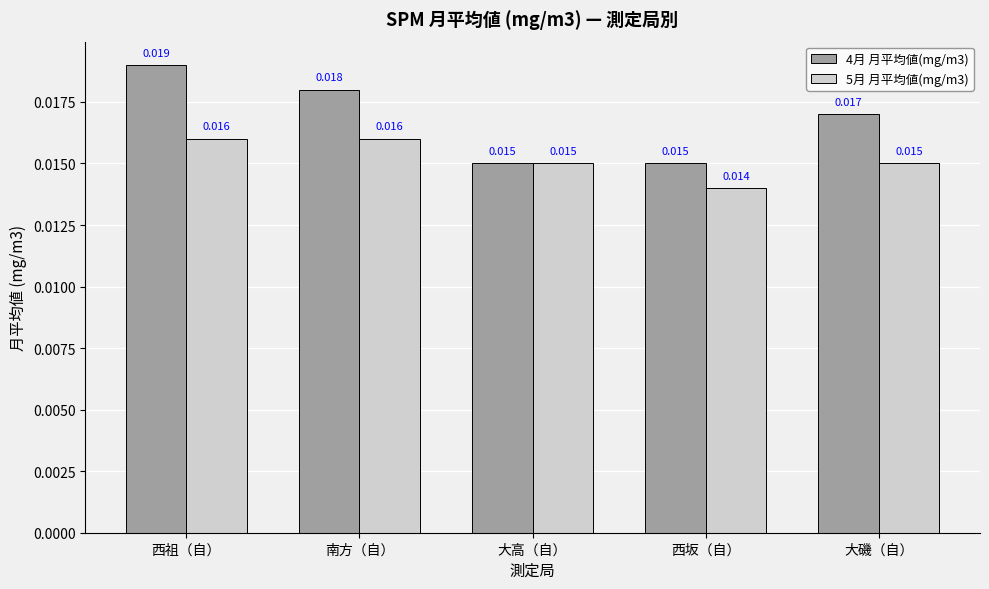

Rank the series by their maximum value, from lowest to highest.

5月 月平均値(mg/m3), 4月 月平均値(mg/m3)